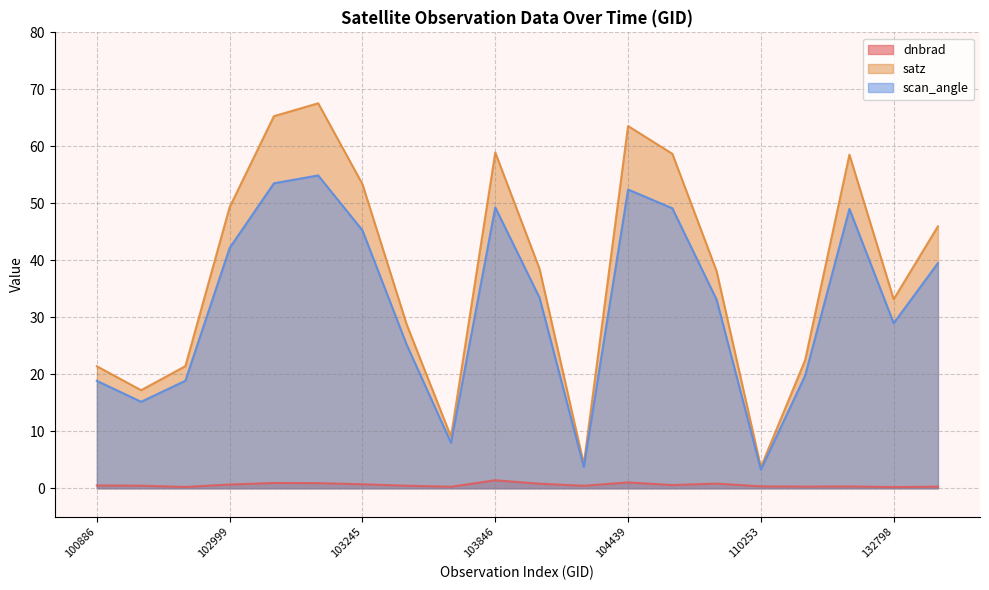

Does the chart have visible grid lines?

Yes